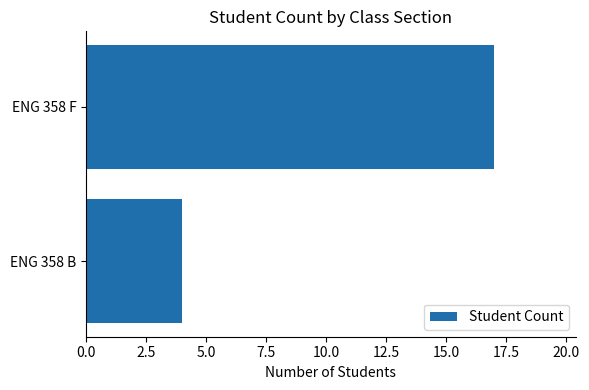

What is the sum of the values at ENG 358 B and ENG 358 F?

21